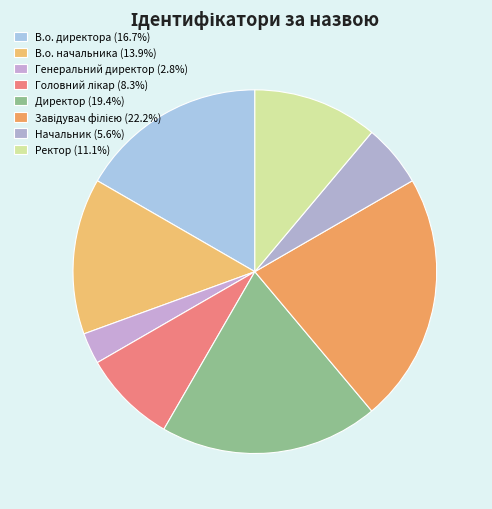

What is the ratio of the value at Головний лікар to the value at Начальник?

1.5